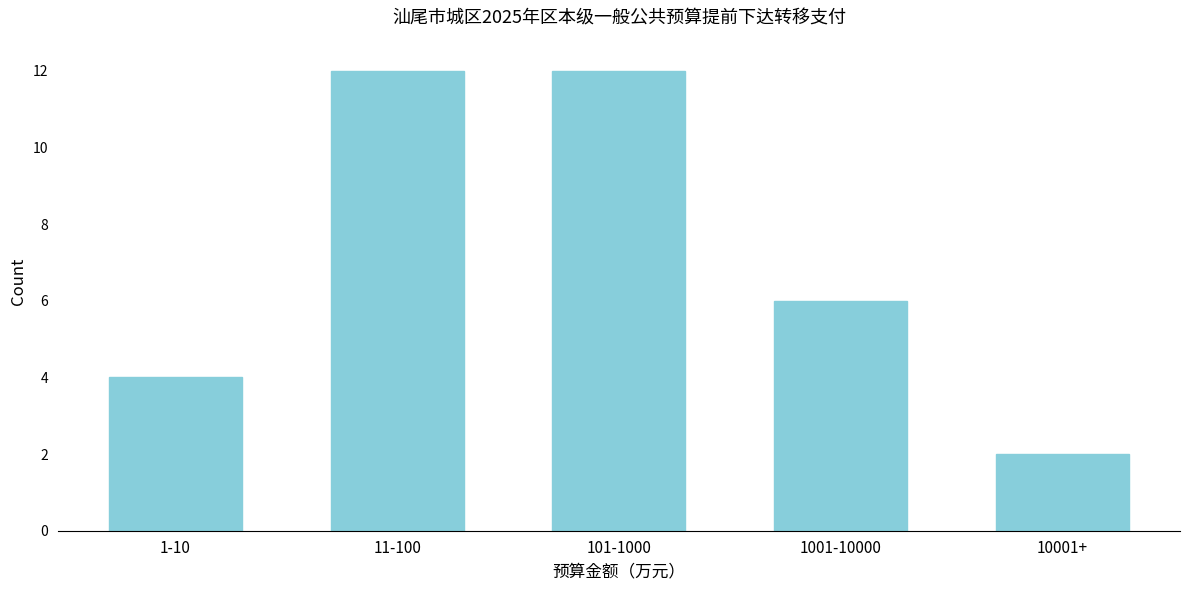

Reading right to left, extract all data points from this chart.

2	6	12	12	4